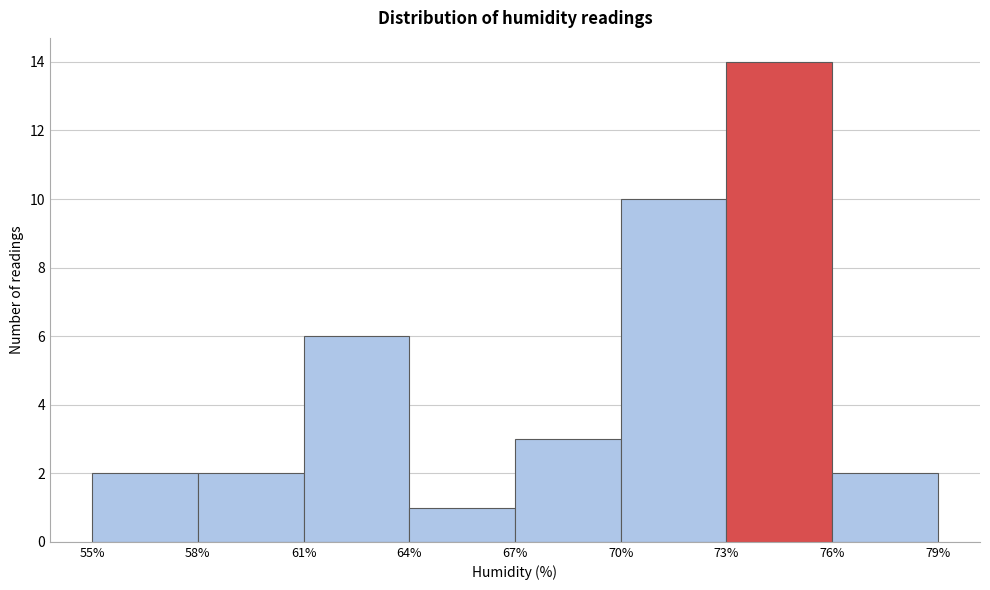

Reading left to right, list every bar in this chart as the range it spans on the x-axis followed by its height. The values are not printed on the chart, so give them approximately, as read against the axis.

55% to 58%: 2
58% to 61%: 2
61% to 64%: 6
64% to 67%: 1
67% to 70%: 3
70% to 73%: 10
73% to 76%: 14
76% to 79%: 2